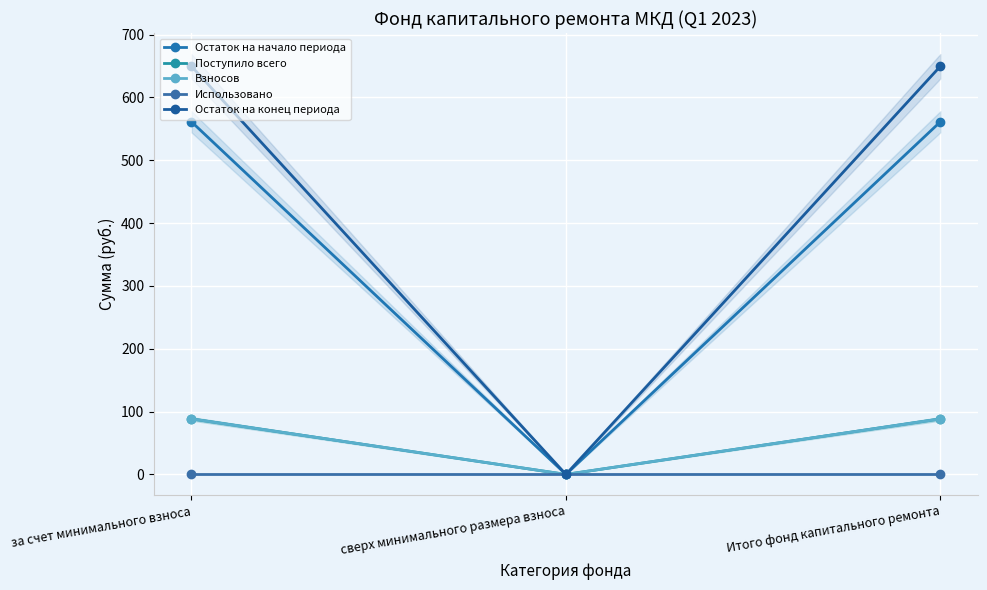

True or false: Поступило всего has a value of -27.2 at сверх минимального размера взноса.

False